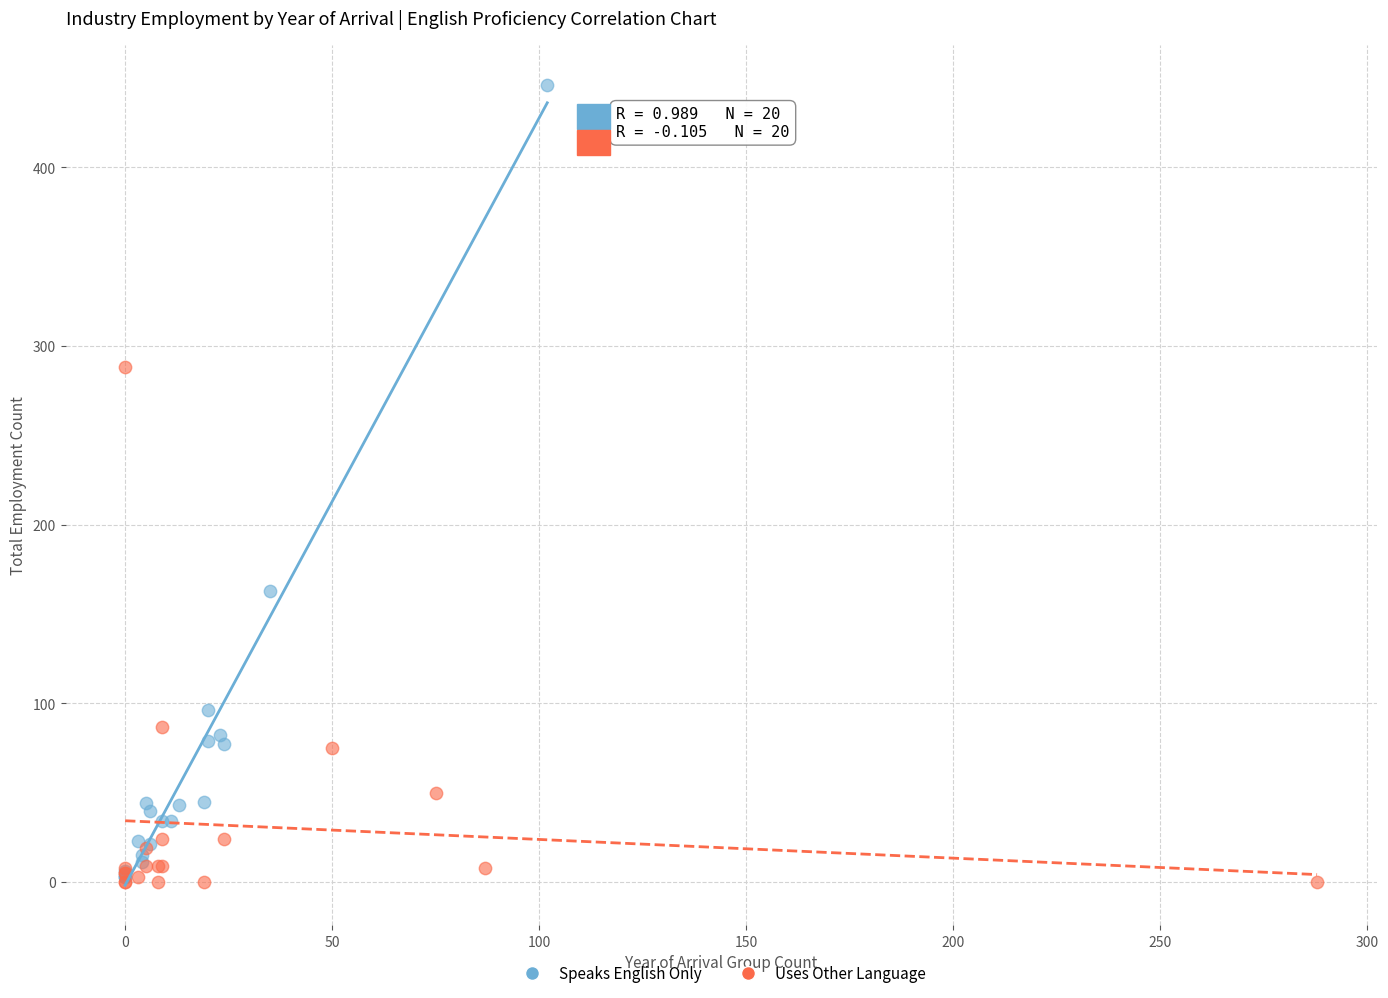

Which series has the widest spread of Y values?

Speaks English Only